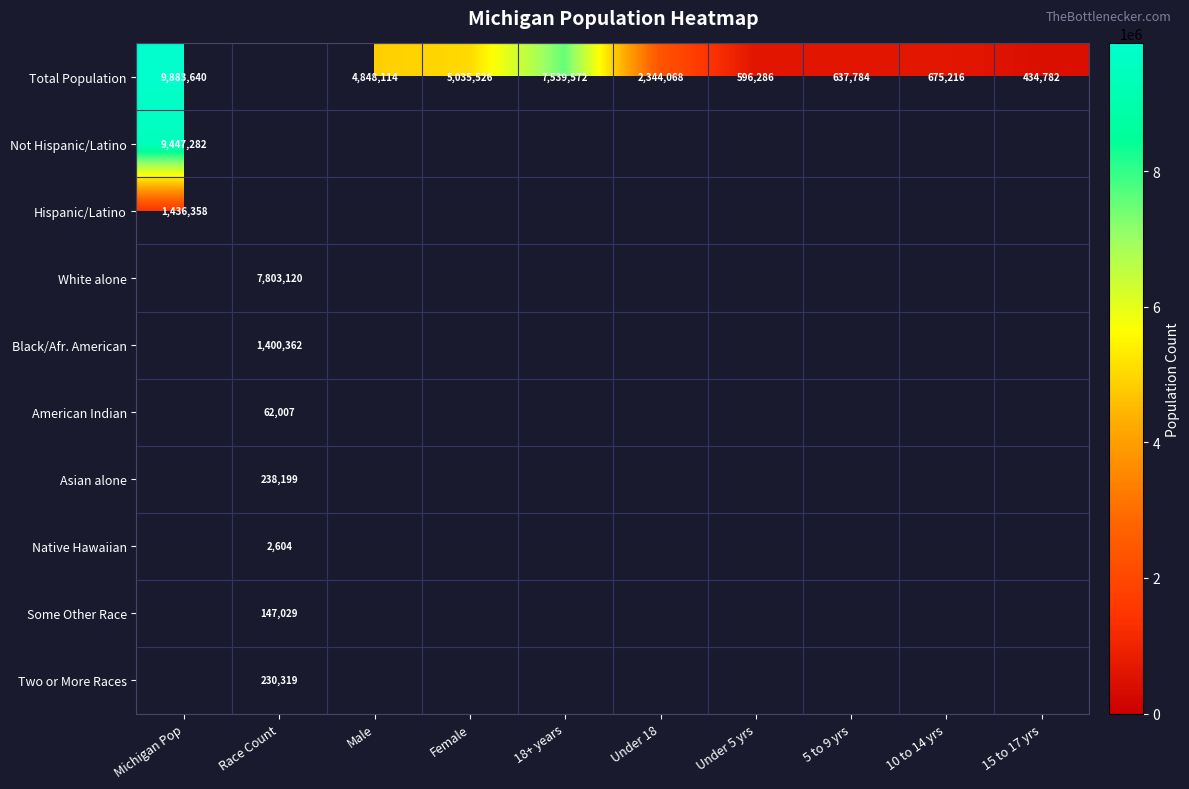

How many categories are shown in the chart?

10